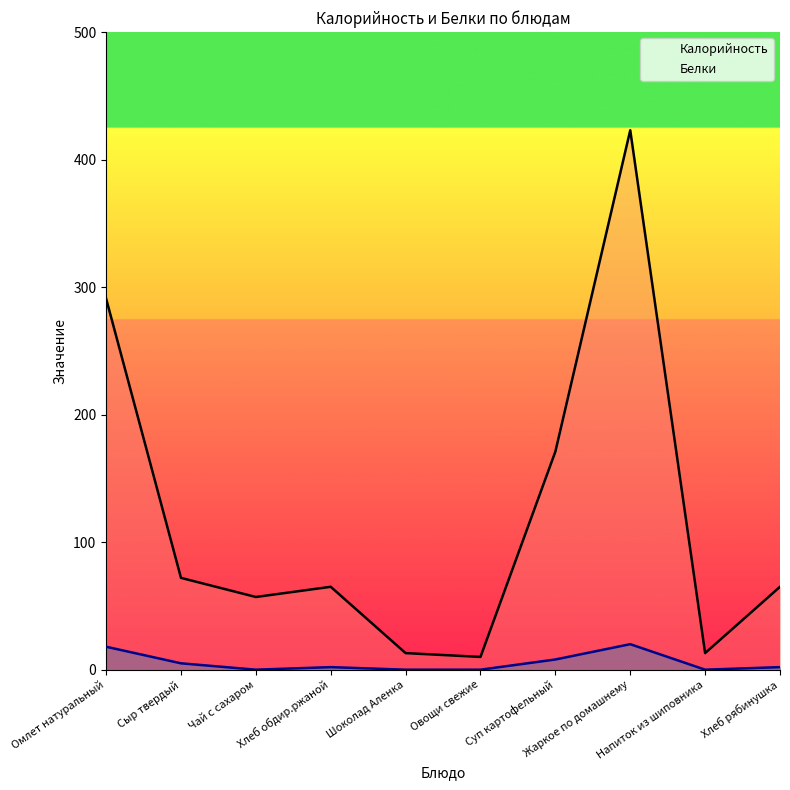

True or false: Белки and Калорийность cross at least once.

False